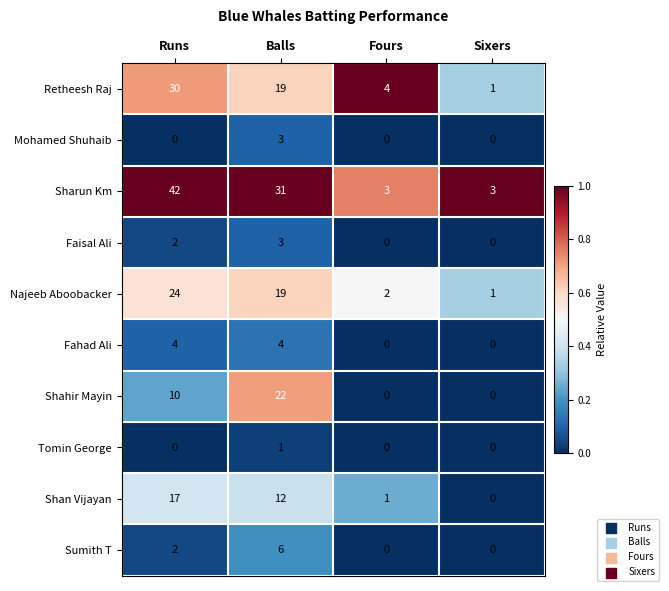

Which series has the widest spread of values?

Sharun Km